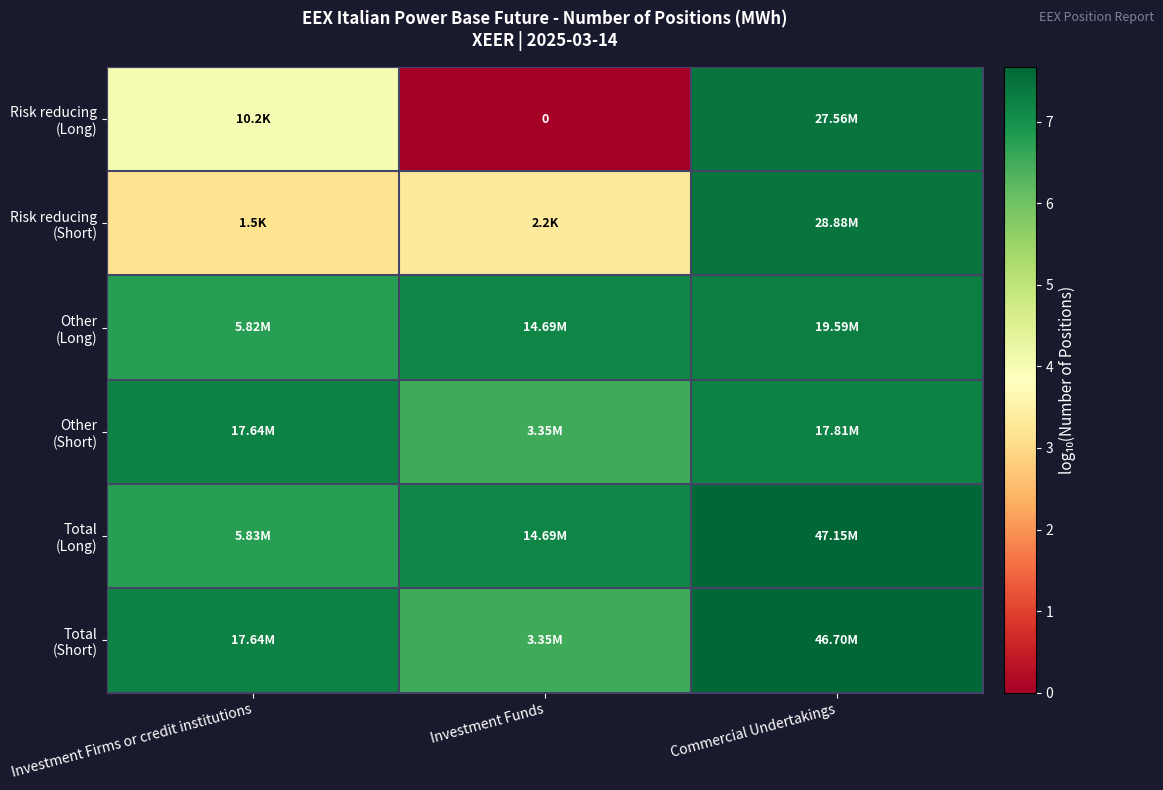

What is the approximate value of Total (Long) at Commercial Undertakings?

7.7